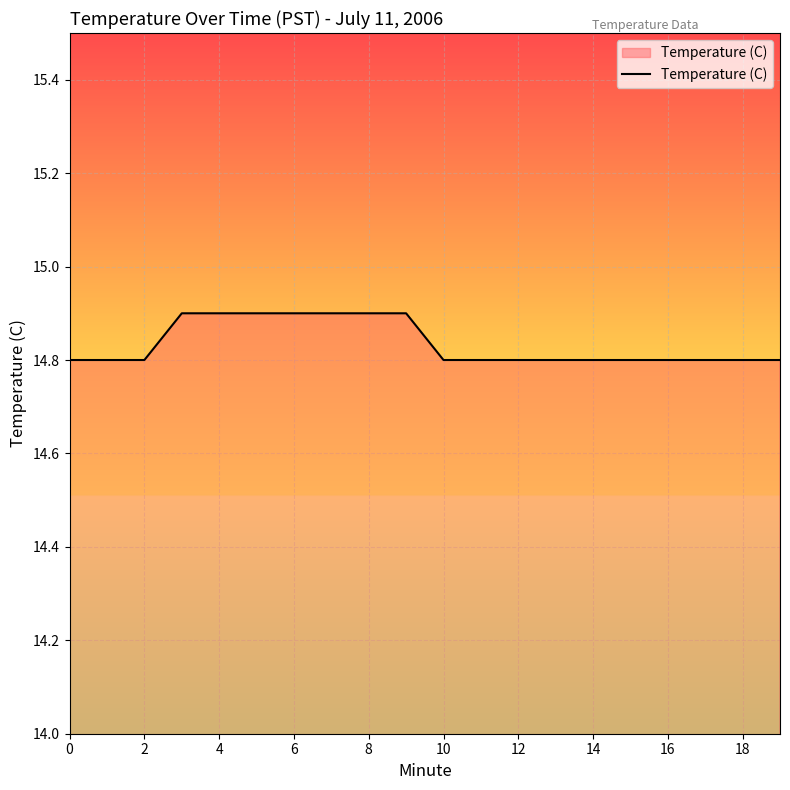

What is the minimum value shown in the chart?

14.8